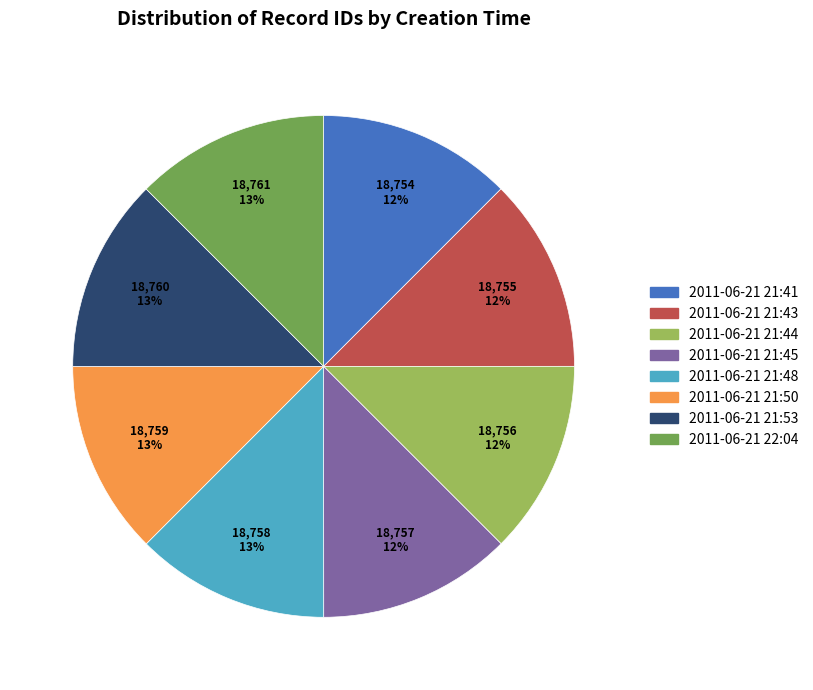

How many segments does this pie chart have?

8